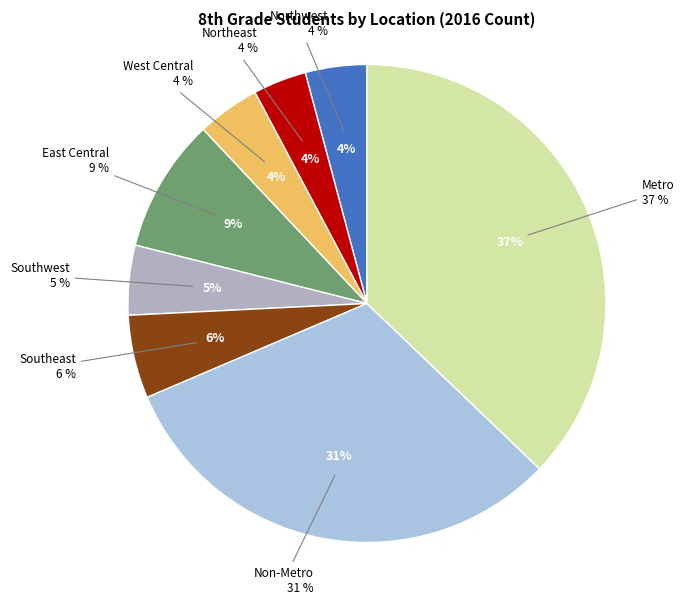

Is there a majority slice in this chart?

No